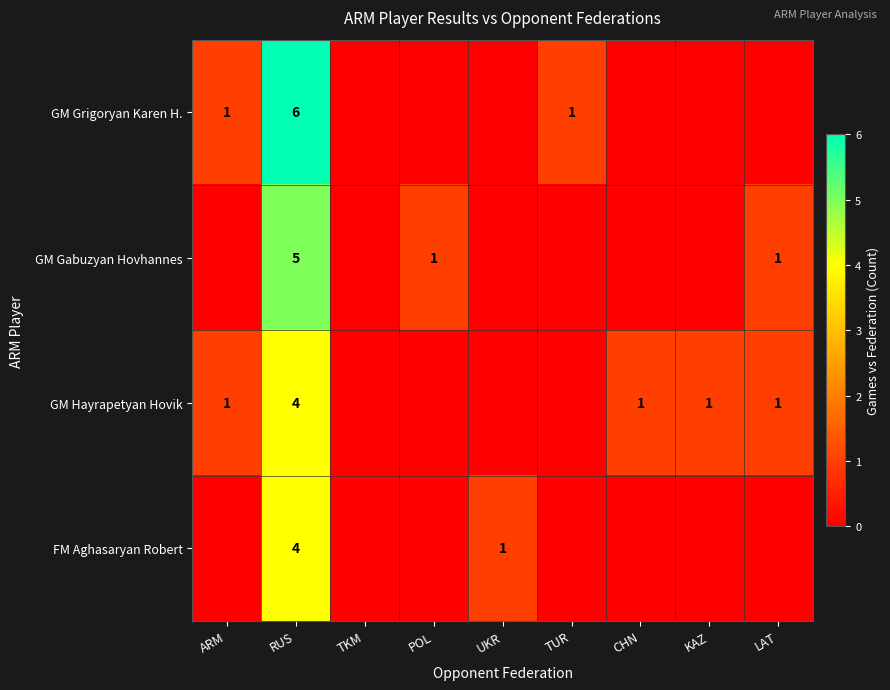

True or false: GM Gabuzyan Hovhannes has a value of 9 at RUS.

False